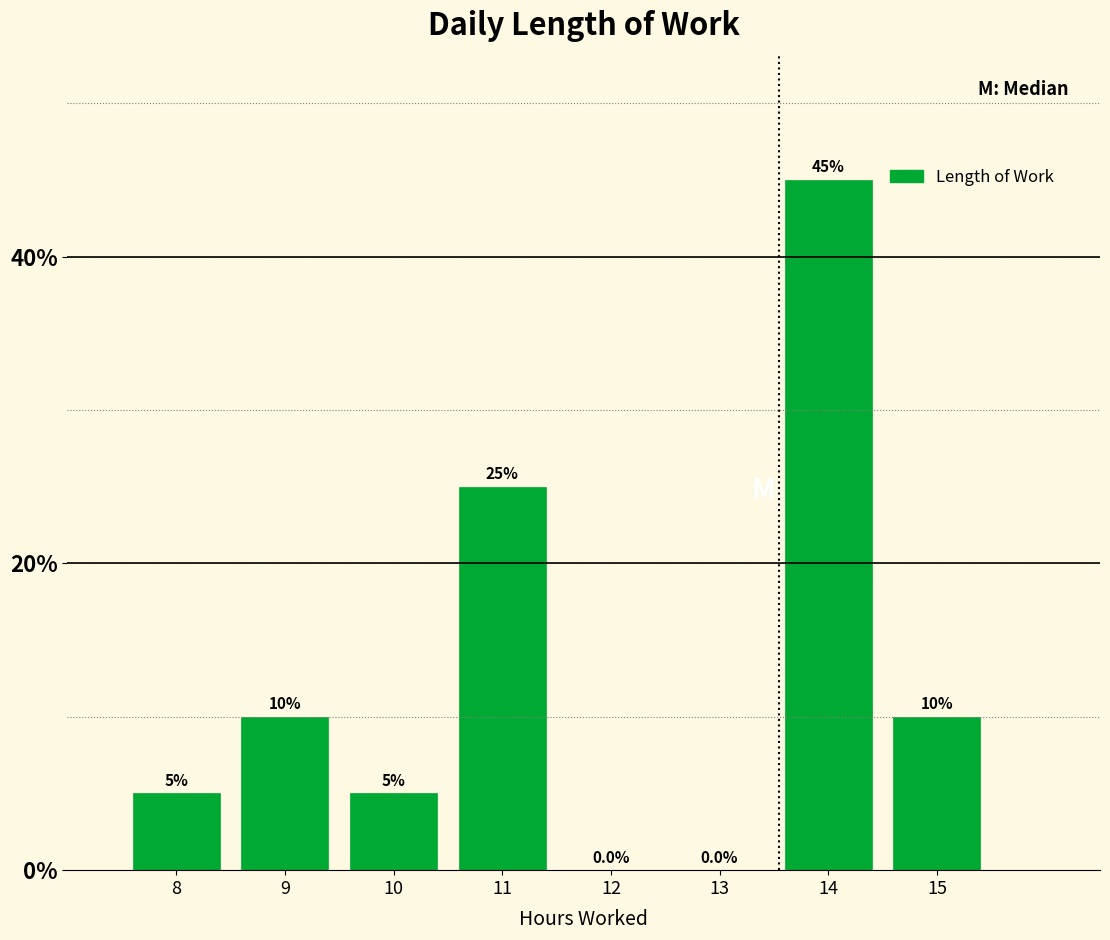

Reading right to left, what are all the values shown in this chart?

15=10	14=45	13=0	12=0	11=25	10=5	9=10	8=5